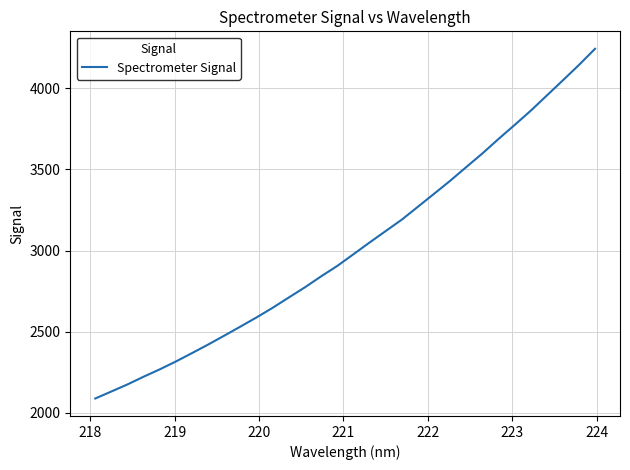

What is the minimum value shown in the chart?

2088.0